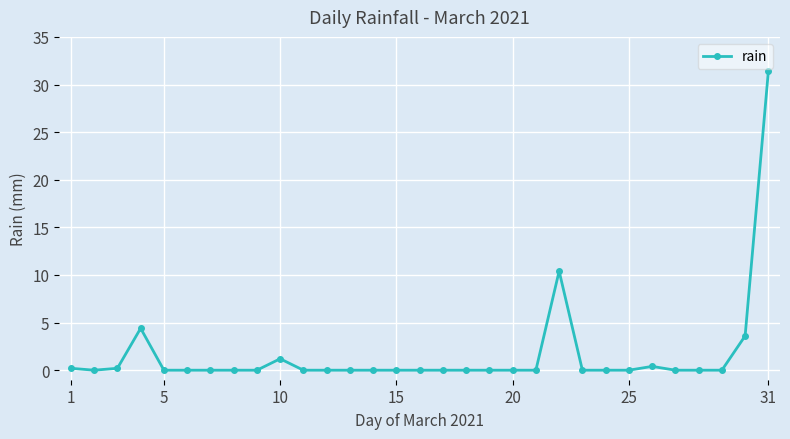

What is the maximum value shown in the chart?

31.4